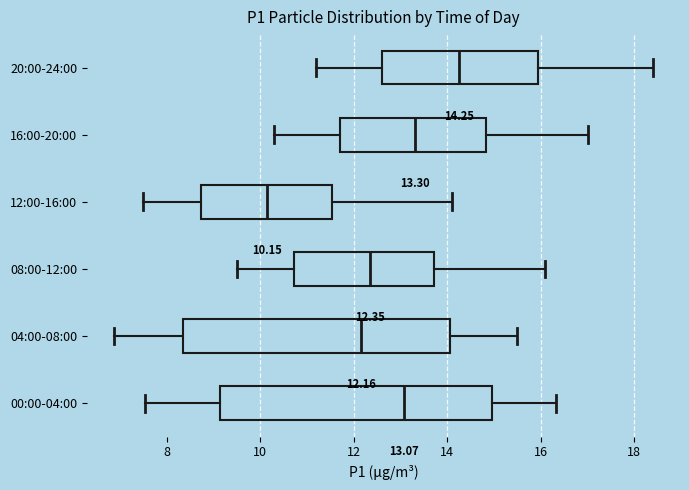

Which box has the furthest to the left median line?

12:00-16:00